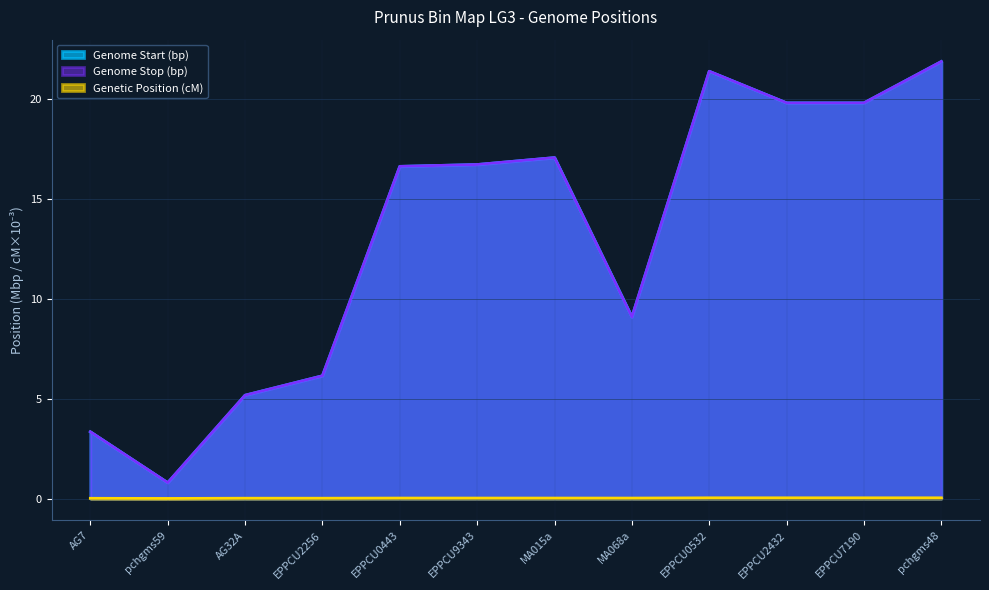

The value of Genome Start (bp) at MA068a is 5.1. True or false?

False